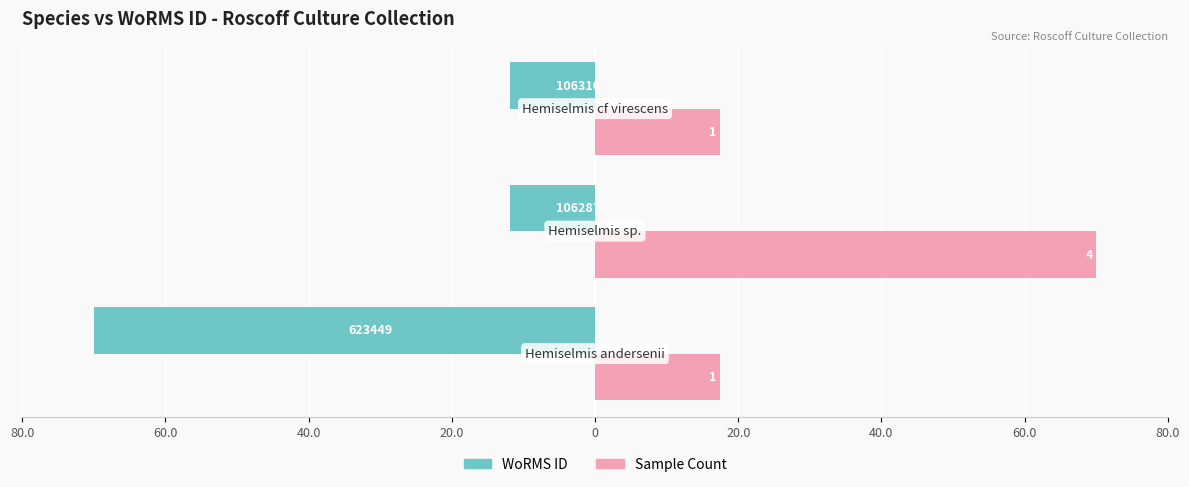

What is the value of the WoRMS ID bar at the 3rd from the left?

-11.9